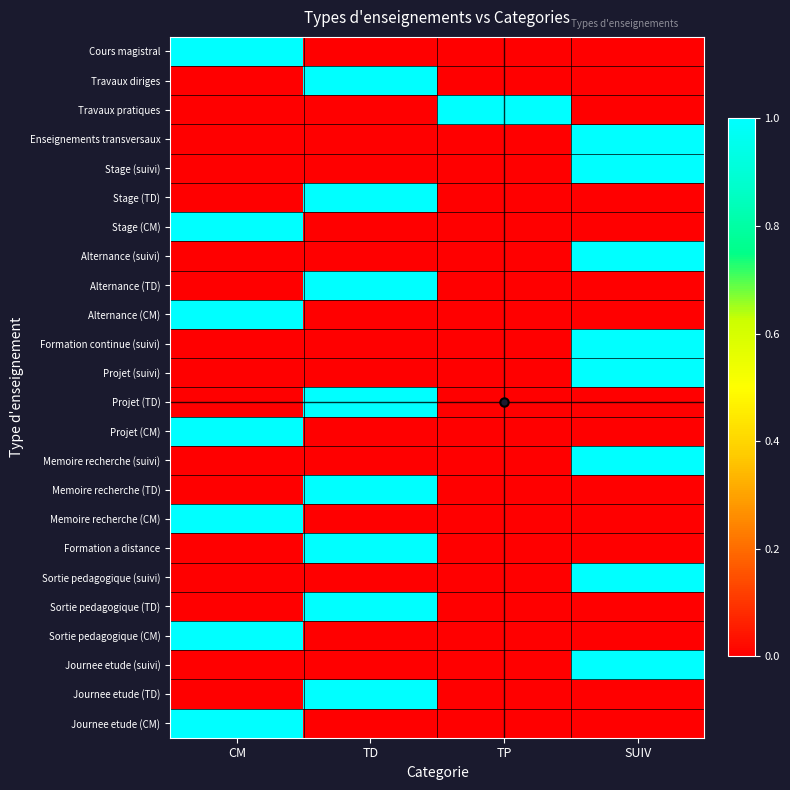

At SUIV, list the series in order from largest to smallest.

Enseignements transversaux, Stage (suivi), Alternance (suivi), Formation continue (suivi), Projet (suivi), Memoire recherche (suivi), Sortie pedagogique (suivi), Journee etude (suivi), Cours magistral, Travaux diriges, Travaux pratiques, Stage (TD), Stage (CM), Alternance (TD), Alternance (CM), Projet (TD), Projet (CM), Memoire recherche (TD), Memoire recherche (CM), Formation a distance, Sortie pedagogique (TD), Sortie pedagogique (CM), Journee etude (TD), Journee etude (CM)